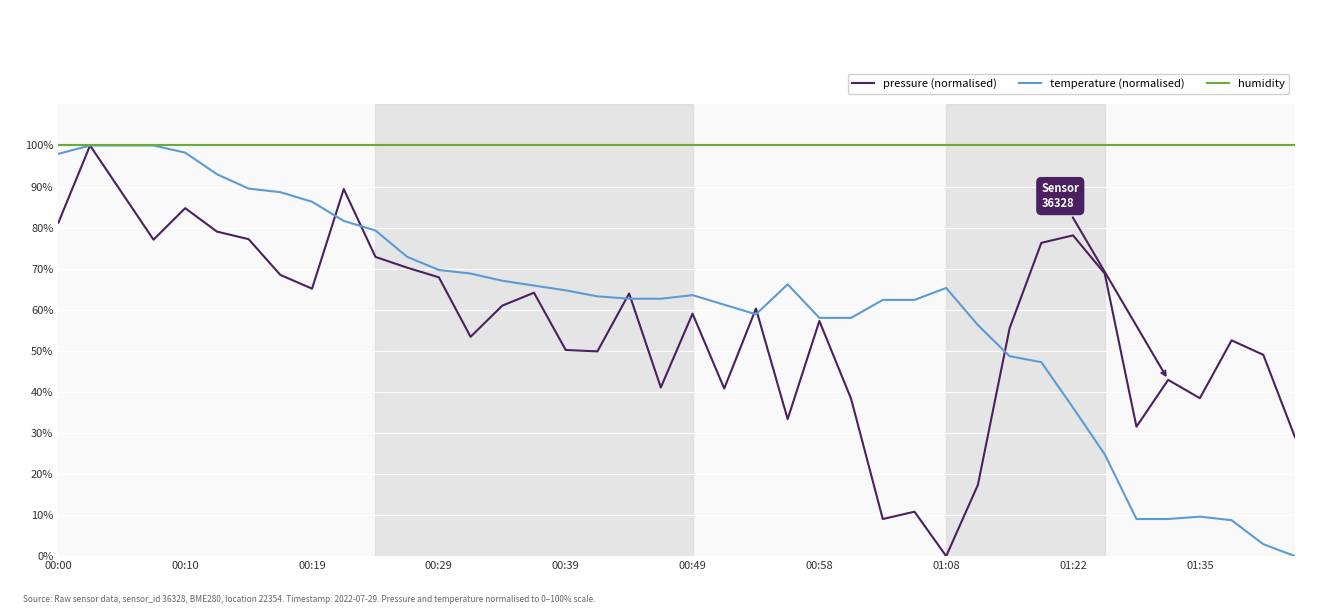

Which series has the largest total across all categories?

humidity